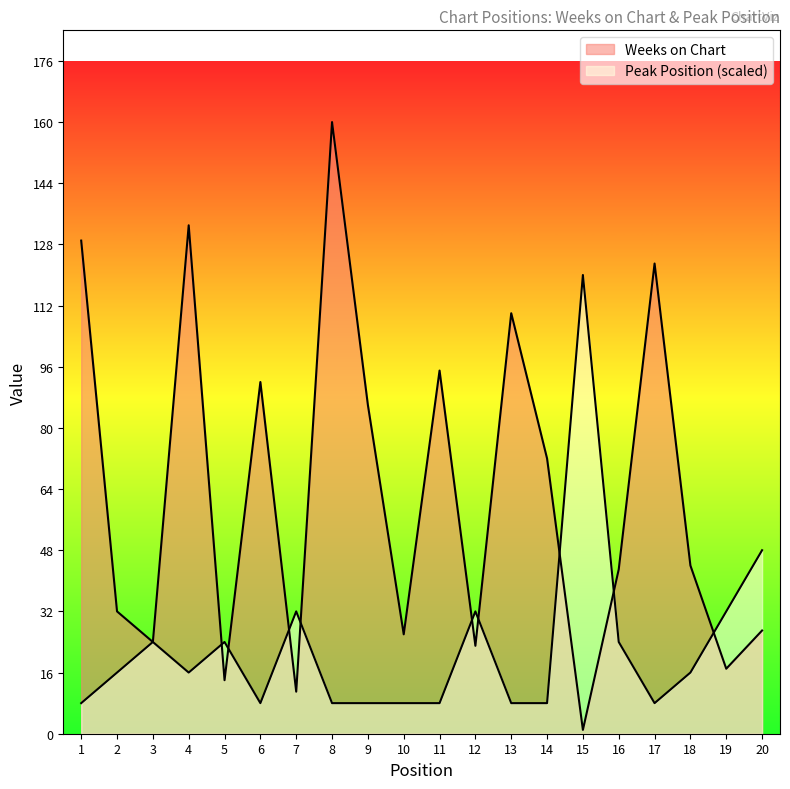

How many distinct data groups are displayed?

2